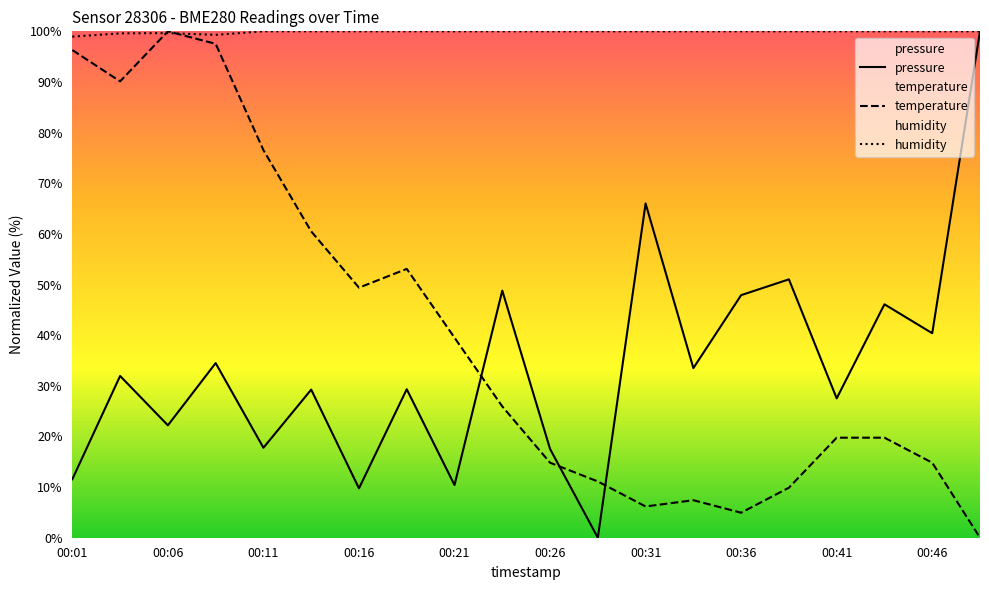

How many values in the temperature series exceed 25?

10